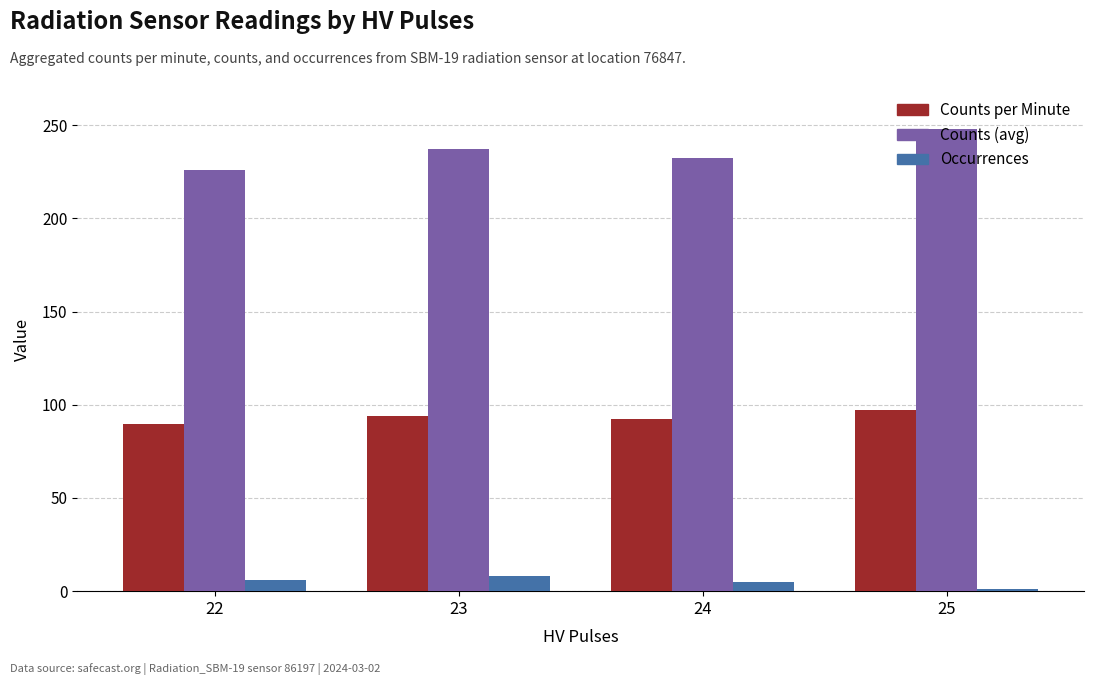

Which series has the largest total across all categories?

Counts (avg)